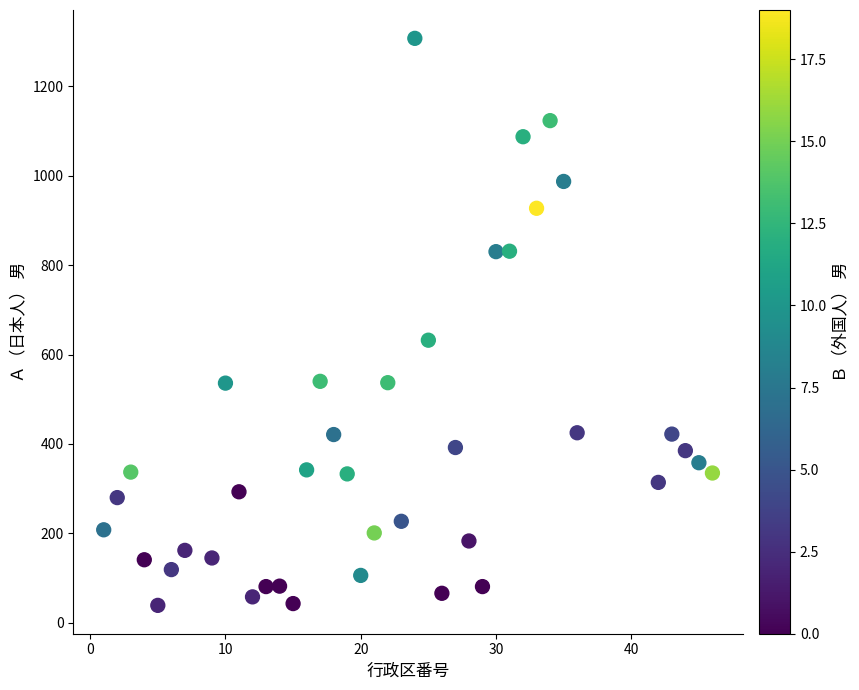

What is the range of X values (max minus min)?

45